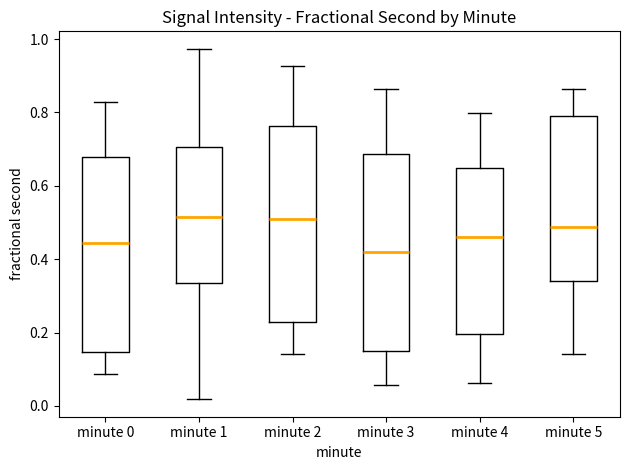

Reading left to right, read every box against the y-axis: the position of its median line, the range the box covers, and the ends of its whiskers. The values are not printed on the chart, so give them approximately, as read against the axis.

minute 0: median 0.44, box 0.14 to 0.68, whiskers 0.08 to 0.82
minute 1: median 0.52, box 0.34 to 0.70, whiskers 0.02 to 0.98
minute 2: median 0.50, box 0.22 to 0.76, whiskers 0.14 to 0.92
minute 3: median 0.42, box 0.16 to 0.68, whiskers 0.06 to 0.86
minute 4: median 0.46, box 0.20 to 0.64, whiskers 0.06 to 0.80
minute 5: median 0.48, box 0.34 to 0.78, whiskers 0.14 to 0.86